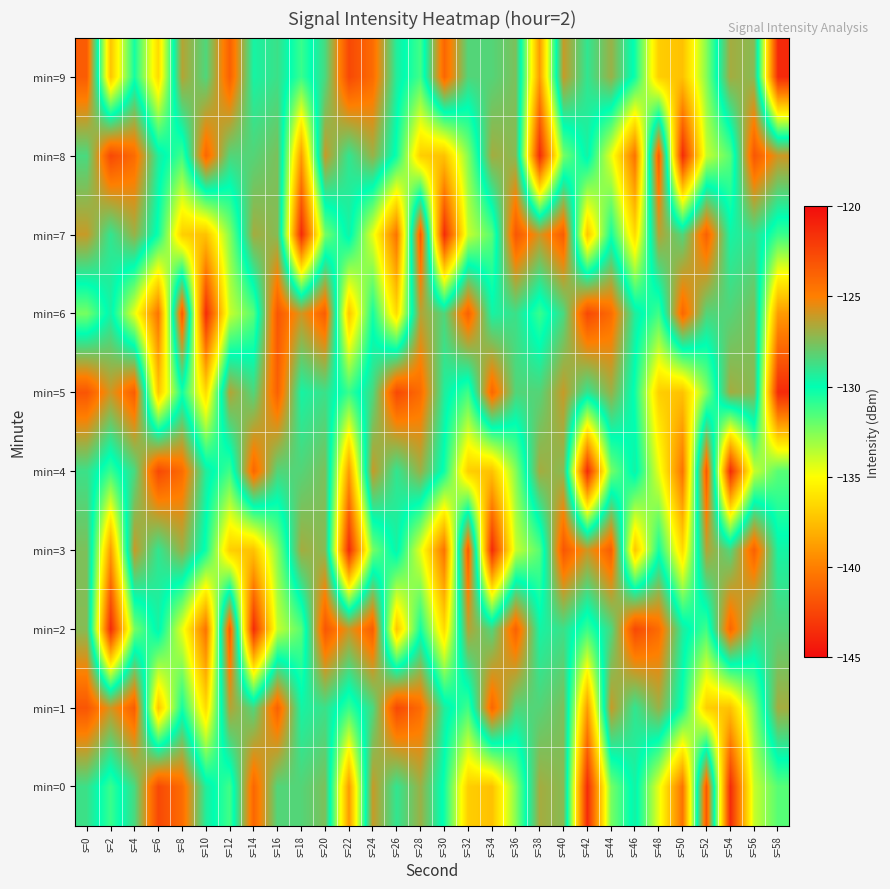

Reading left to right, transcribe all the data shown in this chart.

min=0: s=0=-128.8	s=2=-131.1	s=4=-128.6	s=6=-122.6	s=8=-124.2	s=10=-129.4	s=12=-131.3	s=14=-123.9	s=16=-128.4	s=18=-128.4	s=20=-127.6	s=22=-138.9	s=24=-126.1	s=26=-129.1	s=28=-127.0	s=30=-130.3	s=32=-136.9	s=34=-137.4	s=36=-132.6	s=38=-126.8	s=40=-127.4	s=42=-143.7	s=44=-132.3	s=46=-129.5	s=48=-134.5	s=50=-140.5	s=52=-123.3	s=54=-143.7	s=56=-133.9	s=58=-131.7
min=1: s=0=-123.2	s=2=-126.0	s=4=-123.5	s=6=-137.3	s=8=-130.4	s=10=-136.4	s=12=-126.5	s=14=-128.5	s=16=-123.7	s=18=-129.6	s=20=-128.8	s=22=-131.1	s=24=-128.6	s=26=-122.6	s=28=-124.2	s=30=-129.4	s=32=-131.3	s=34=-123.9	s=36=-128.4	s=38=-128.4	s=40=-127.6	s=42=-138.9	s=44=-126.1	s=46=-129.1	s=48=-127.0	s=50=-130.3	s=52=-136.9	s=54=-137.4	s=56=-132.6	s=58=-126.8
min=2: s=0=-127.4	s=2=-143.7	s=4=-132.3	s=6=-129.5	s=8=-134.5	s=10=-140.5	s=12=-123.3	s=14=-143.7	s=16=-133.9	s=18=-131.7	s=20=-123.2	s=22=-126.0	s=24=-123.5	s=26=-137.3	s=28=-130.4	s=30=-136.4	s=32=-126.5	s=34=-128.5	s=36=-123.7	s=38=-129.6	s=40=-128.8	s=42=-131.1	s=44=-128.6	s=46=-122.6	s=48=-124.2	s=50=-129.4	s=52=-131.3	s=54=-123.9	s=56=-128.4	s=58=-128.4
min=3: s=0=-127.6	s=2=-138.9	s=4=-126.1	s=6=-129.1	s=8=-127.0	s=10=-130.3	s=12=-136.9	s=14=-137.4	s=16=-132.6	s=18=-126.8	s=20=-127.4	s=22=-143.7	s=24=-132.3	s=26=-129.5	s=28=-134.5	s=30=-140.5	s=32=-123.3	s=34=-143.7	s=36=-133.9	s=38=-131.7	s=40=-123.2	s=42=-126.0	s=44=-123.5	s=46=-137.3	s=48=-130.4	s=50=-136.4	s=52=-126.5	s=54=-128.5	s=56=-123.7	s=58=-129.6
min=4: s=0=-128.8	s=2=-131.1	s=4=-128.6	s=6=-122.6	s=8=-124.2	s=10=-129.4	s=12=-131.3	s=14=-123.9	s=16=-128.4	s=18=-128.4	s=20=-127.6	s=22=-138.9	s=24=-126.1	s=26=-129.1	s=28=-127.0	s=30=-130.3	s=32=-136.9	s=34=-137.4	s=36=-132.6	s=38=-126.8	s=40=-127.4	s=42=-143.7	s=44=-132.3	s=46=-129.5	s=48=-134.5	s=50=-140.5	s=52=-123.3	s=54=-143.7	s=56=-133.9	s=58=-131.7
min=5: s=0=-123.2	s=2=-126.0	s=4=-123.5	s=6=-137.3	s=8=-130.4	s=10=-136.4	s=12=-126.5	s=14=-128.5	s=16=-123.7	s=18=-129.6	s=20=-128.8	s=22=-131.1	s=24=-128.6	s=26=-122.6	s=28=-124.2	s=30=-129.4	s=32=-131.3	s=34=-123.9	s=36=-128.4	s=38=-128.4	s=40=-126.1	s=42=-129.1	s=44=-127.0	s=46=-130.3	s=48=-136.9	s=50=-137.4	s=52=-132.6	s=54=-126.8	s=56=-127.4	s=58=-143.7
min=6: s=0=-132.3	s=2=-129.5	s=4=-134.5	s=6=-140.5	s=8=-123.3	s=10=-143.7	s=12=-133.9	s=14=-131.7	s=16=-123.2	s=18=-126.0	s=20=-123.5	s=22=-137.3	s=24=-130.4	s=26=-136.4	s=28=-126.5	s=30=-128.5	s=32=-123.7	s=34=-129.6	s=36=-128.8	s=38=-131.1	s=40=-128.6	s=42=-122.6	s=44=-124.2	s=46=-129.4	s=48=-131.3	s=50=-123.9	s=52=-128.4	s=54=-128.4	s=56=-127.6	s=58=-138.9
min=7: s=0=-126.1	s=2=-129.1	s=4=-127.0	s=6=-130.3	s=8=-136.9	s=10=-137.4	s=12=-132.6	s=14=-126.8	s=16=-127.4	s=18=-143.7	s=20=-132.3	s=22=-129.5	s=24=-134.5	s=26=-140.5	s=28=-123.3	s=30=-143.7	s=32=-133.9	s=34=-131.7	s=36=-123.2	s=38=-126.0	s=40=-123.5	s=42=-137.3	s=44=-130.4	s=46=-136.4	s=48=-126.5	s=50=-128.5	s=52=-123.7	s=54=-129.6	s=56=-128.8	s=58=-131.1
min=8: s=0=-128.6	s=2=-122.6	s=4=-124.2	s=6=-129.4	s=8=-131.3	s=10=-123.9	s=12=-128.4	s=14=-128.4	s=16=-127.6	s=18=-138.9	s=20=-126.1	s=22=-129.1	s=24=-127.0	s=26=-130.3	s=28=-136.9	s=30=-137.4	s=32=-132.6	s=34=-126.8	s=36=-127.4	s=38=-143.7	s=40=-132.3	s=42=-129.5	s=44=-134.5	s=46=-140.5	s=48=-123.3	s=50=-143.7	s=52=-133.9	s=54=-131.7	s=56=-123.2	s=58=-126.0
min=9: s=0=-123.5	s=2=-137.3	s=4=-130.4	s=6=-136.4	s=8=-126.5	s=10=-128.5	s=12=-123.7	s=14=-129.6	s=16=-128.8	s=18=-131.1	s=20=-128.6	s=22=-122.6	s=24=-124.2	s=26=-129.4	s=28=-131.3	s=30=-123.9	s=32=-128.4	s=34=-128.4	s=36=-127.6	s=38=-138.9	s=40=-126.1	s=42=-129.1	s=44=-127.0	s=46=-130.3	s=48=-136.9	s=50=-137.4	s=52=-132.6	s=54=-126.8	s=56=-127.4	s=58=-143.7